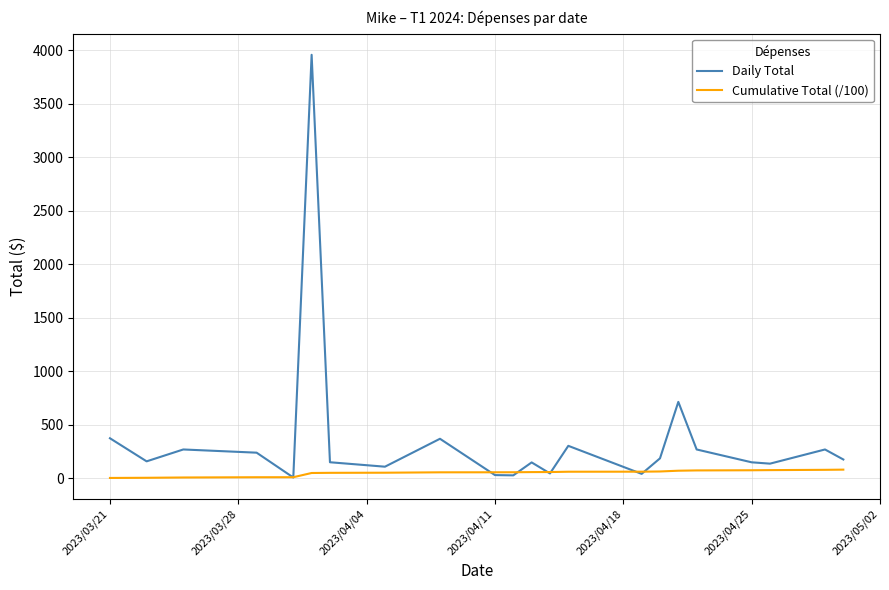

What is the difference between the second highest and second lowest values in the Daily Total series?

686.8